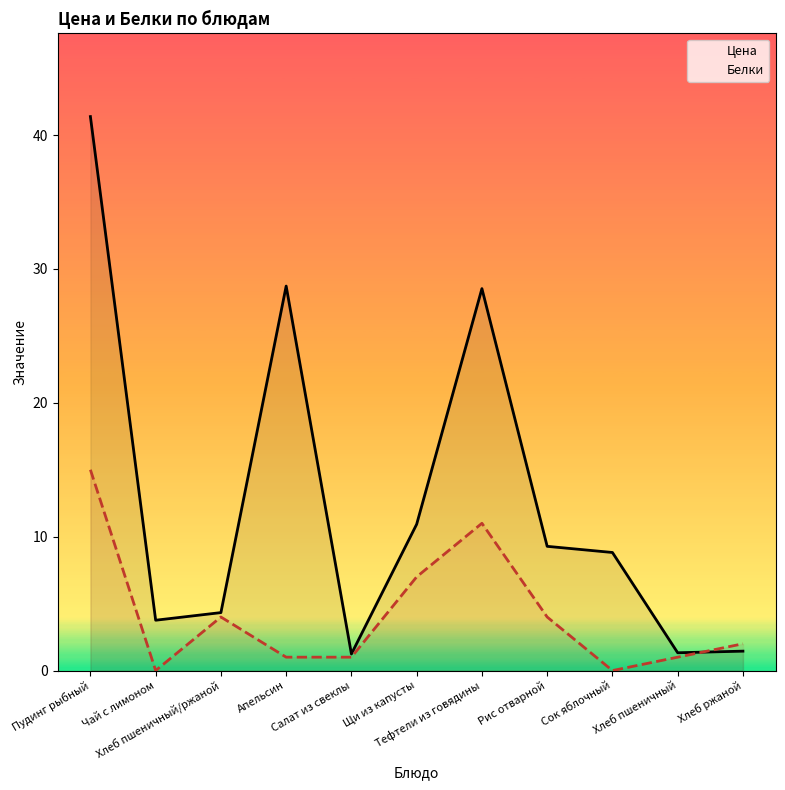

Count the number of categories in the chart.

11